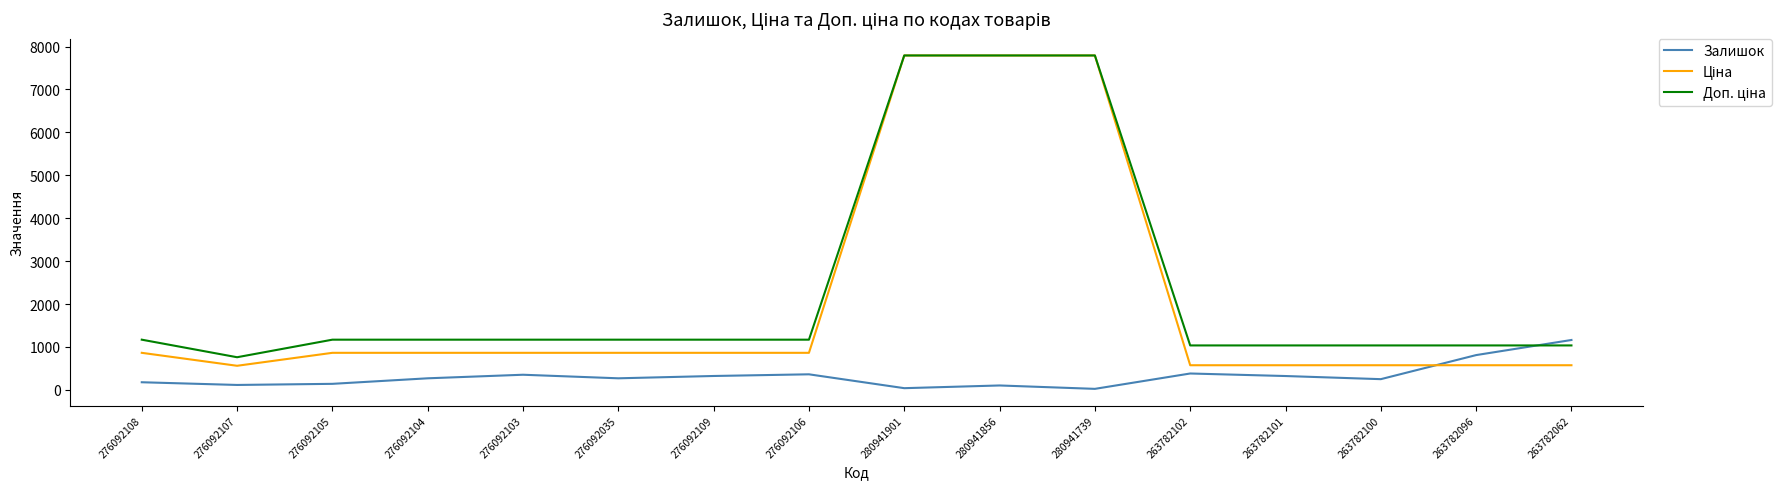

In Залишок, how many points are lower than both neighbors (excluding endpoints)?

5